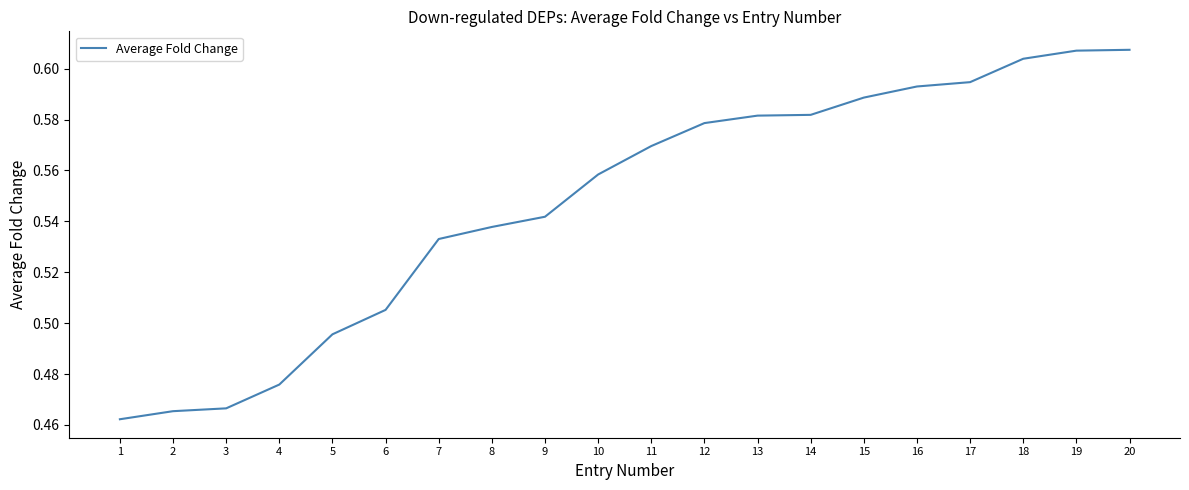

What is the difference between the values at 20 and 9?

0.1